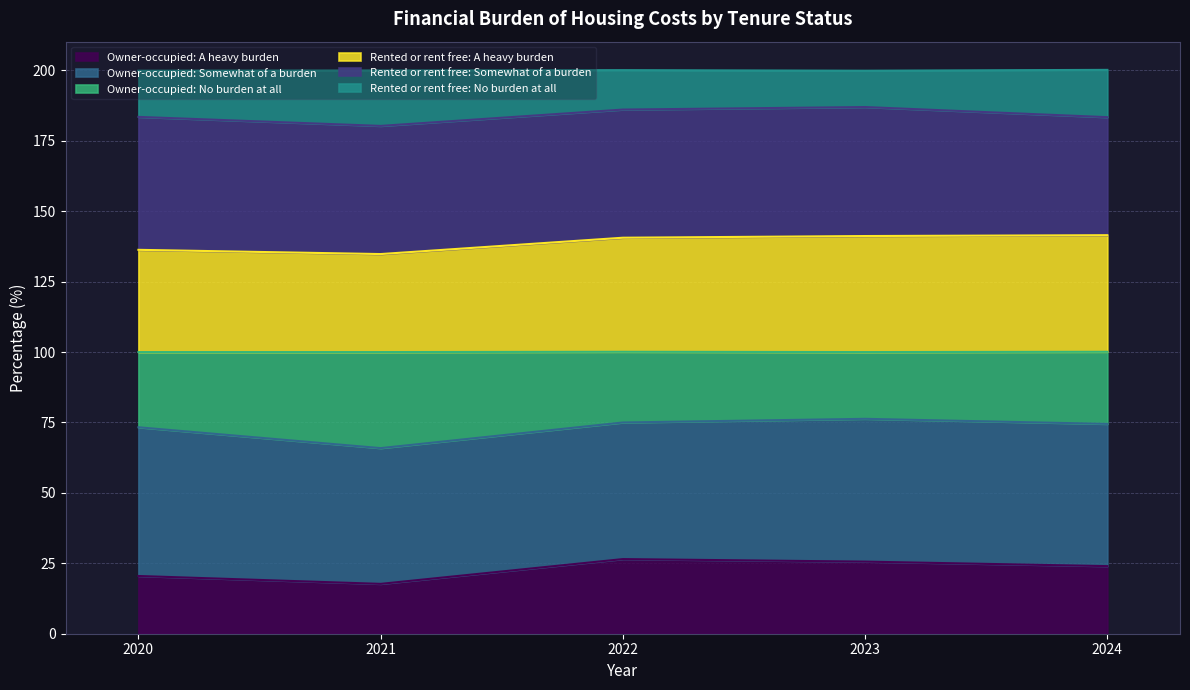

What is the total value across all series at 2022?

200.1